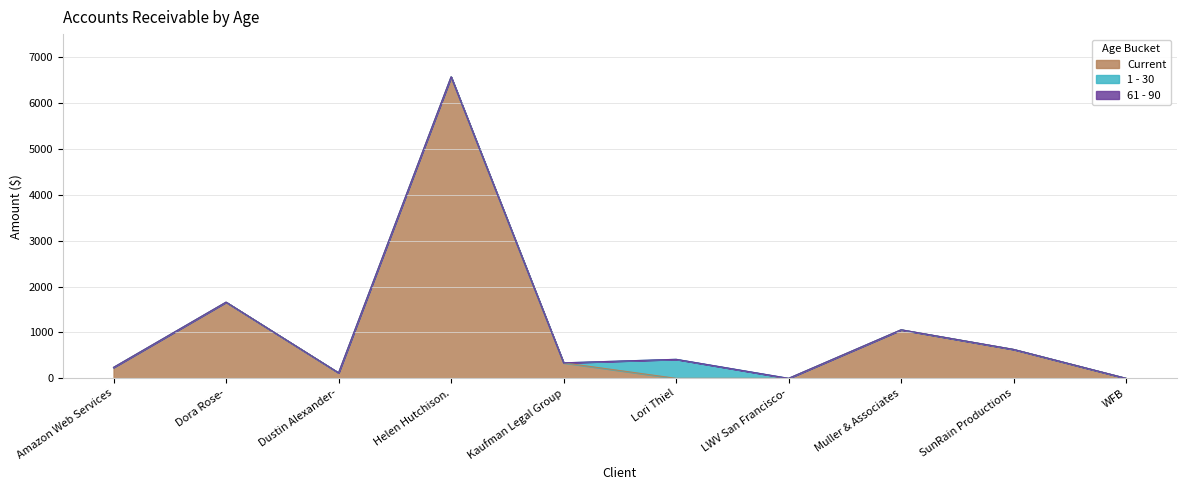

What position from the right is SunRain Productions?

2